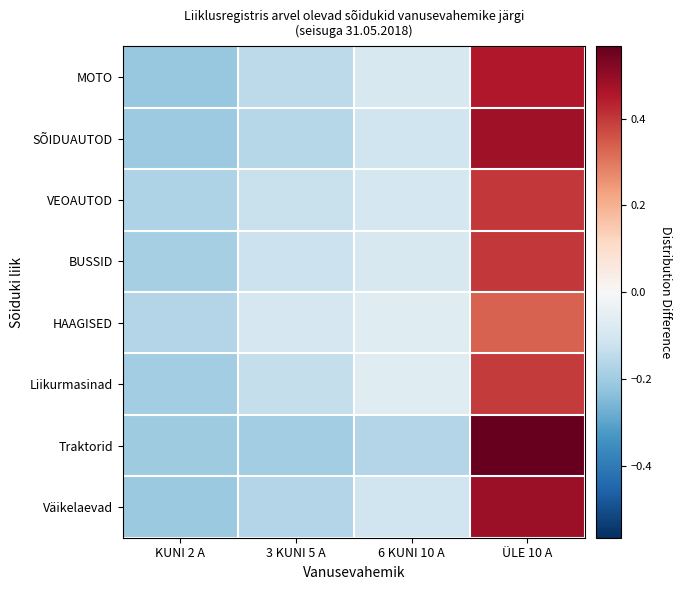

What is the greatest value displayed?

0.6